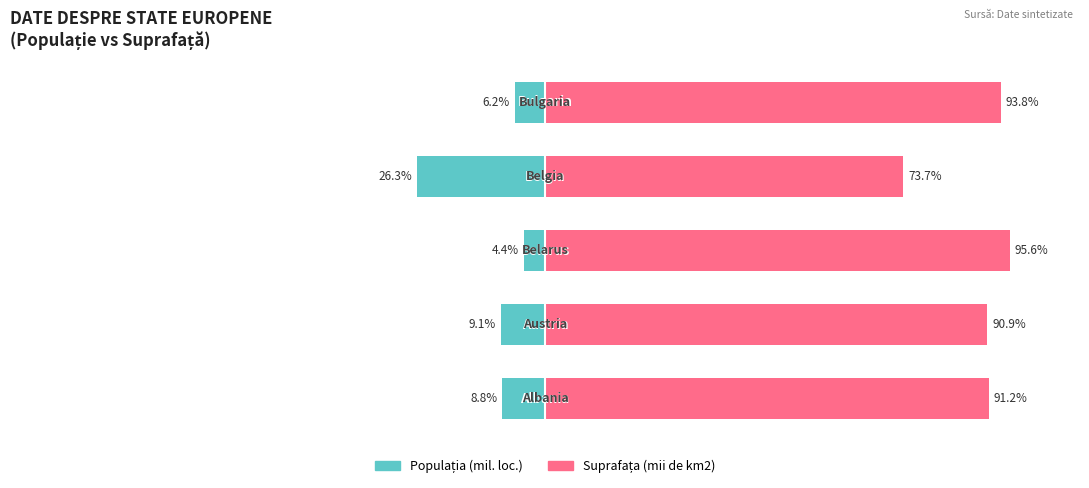

Is the value of Populația (mil. loc.) at 1 greater than the value of Suprafața (mii de km2) at 3?

No